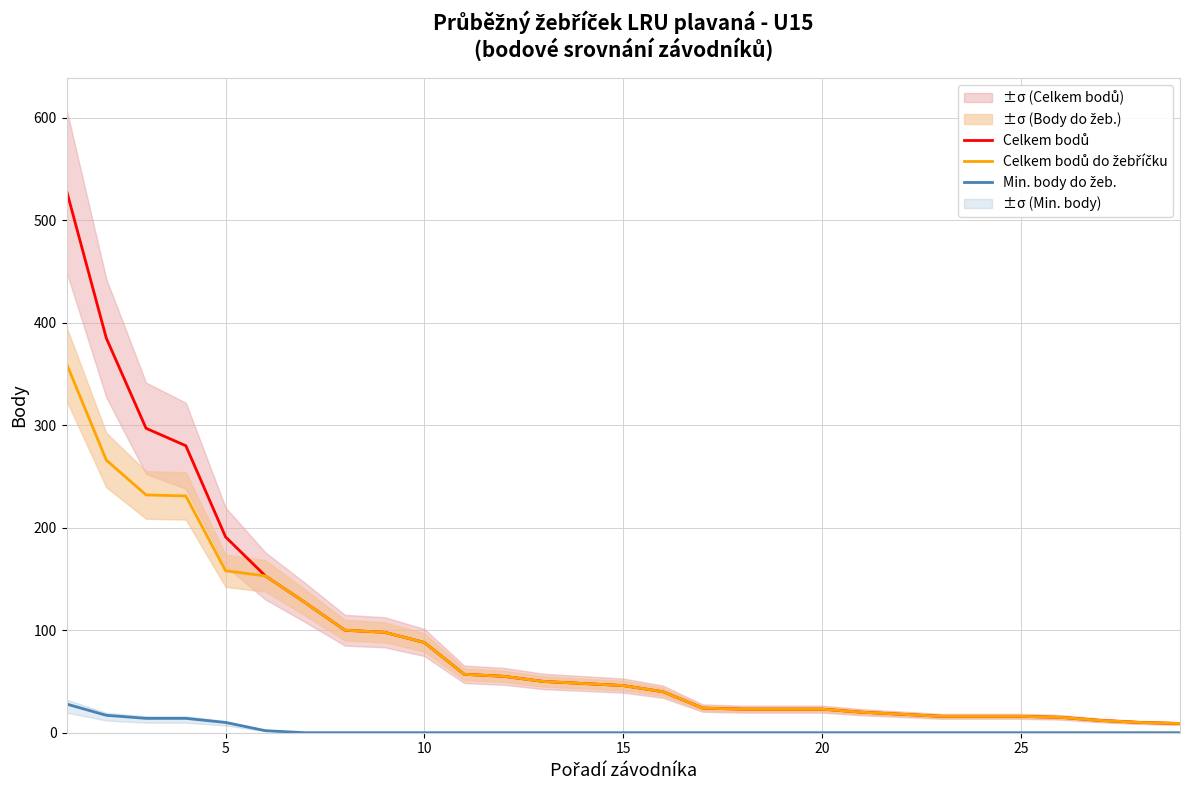

What is the value of the Celkem bodů point at the 15th from the left?

46